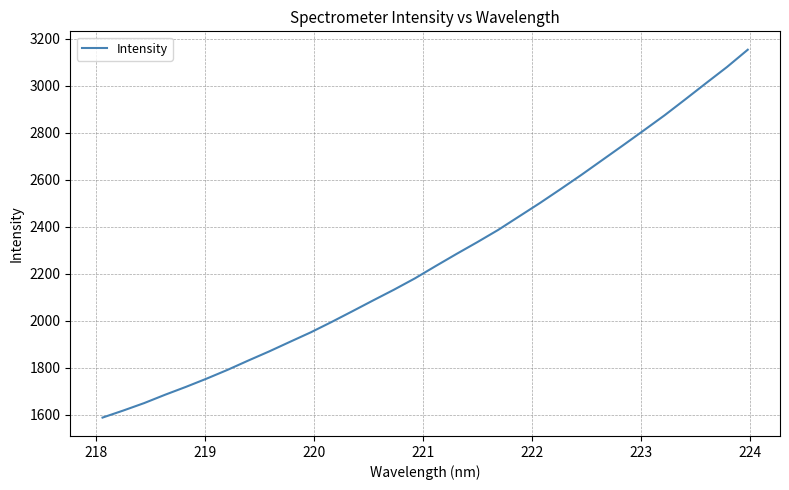

What is the difference between the second highest and minimum values?

1490.9